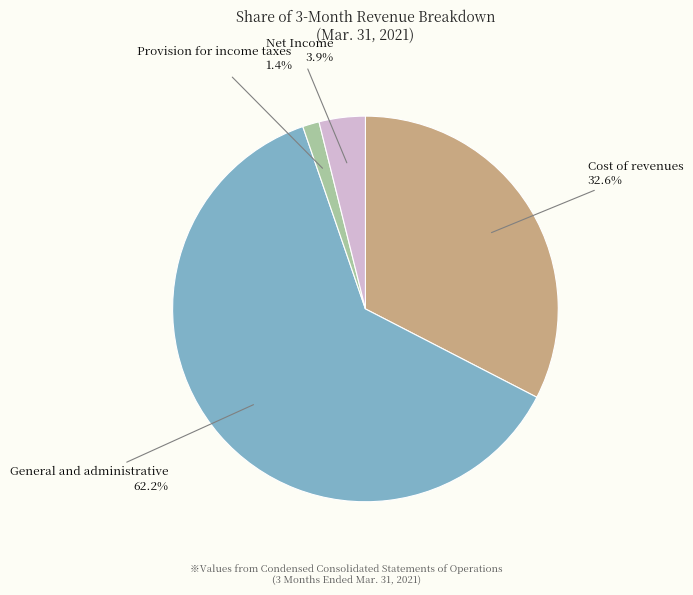

Is there a majority slice in this chart?

Yes